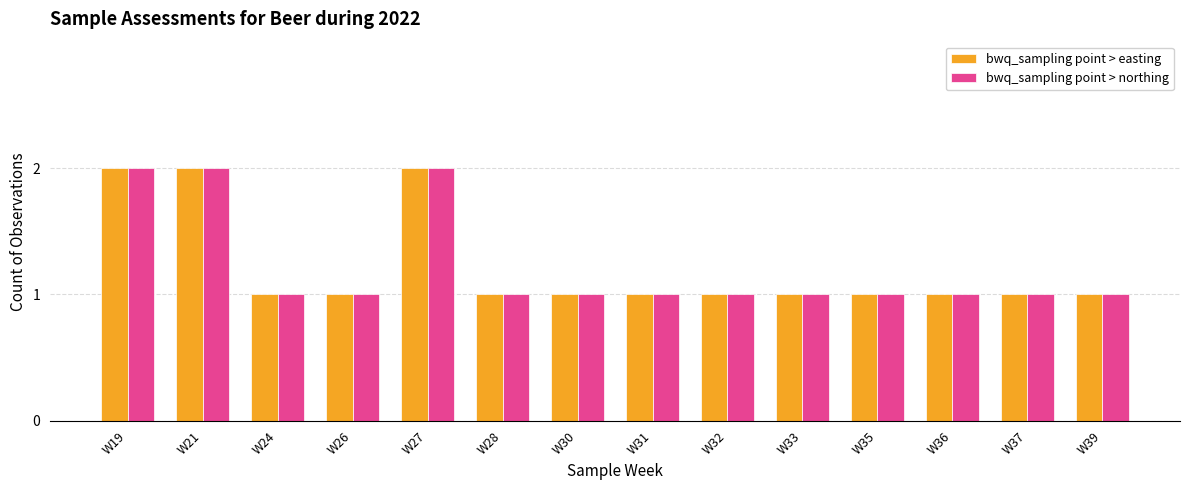

The value of bwq_sampling point > northing at W39 is 1. True or false?

True